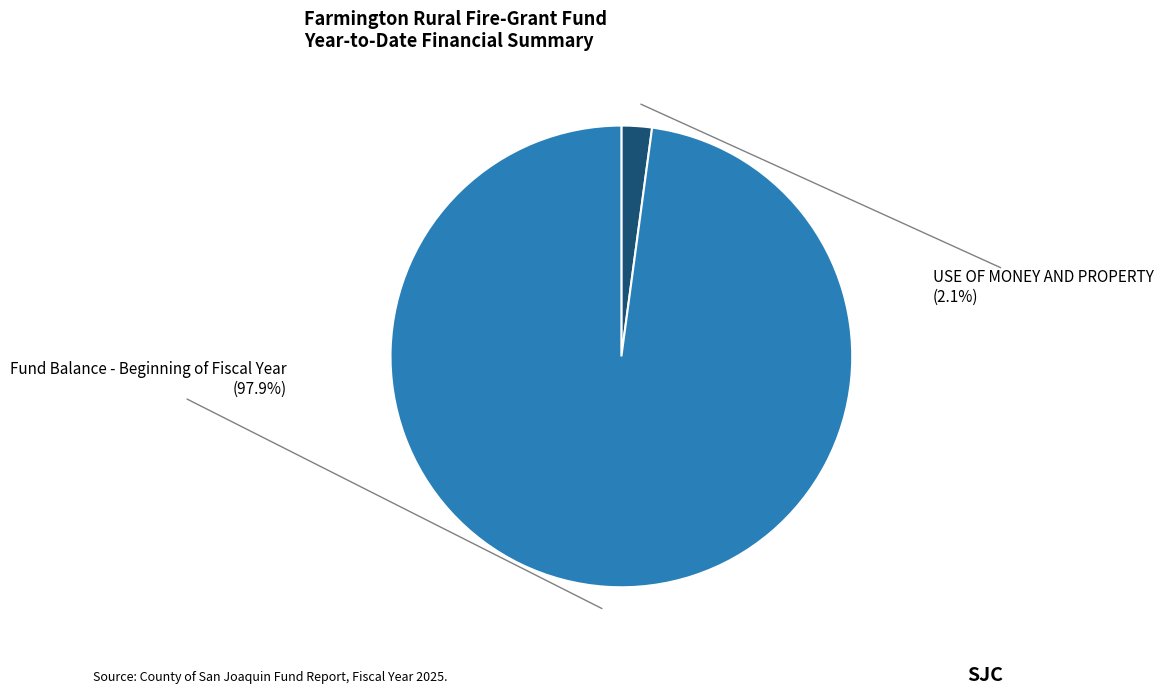

Is there any slice that represents more than half of the pie?

Yes